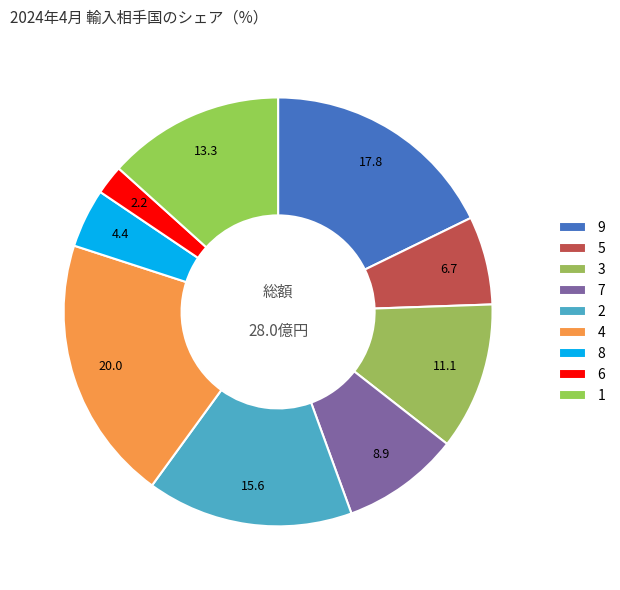

Is there a majority slice in this chart?

No